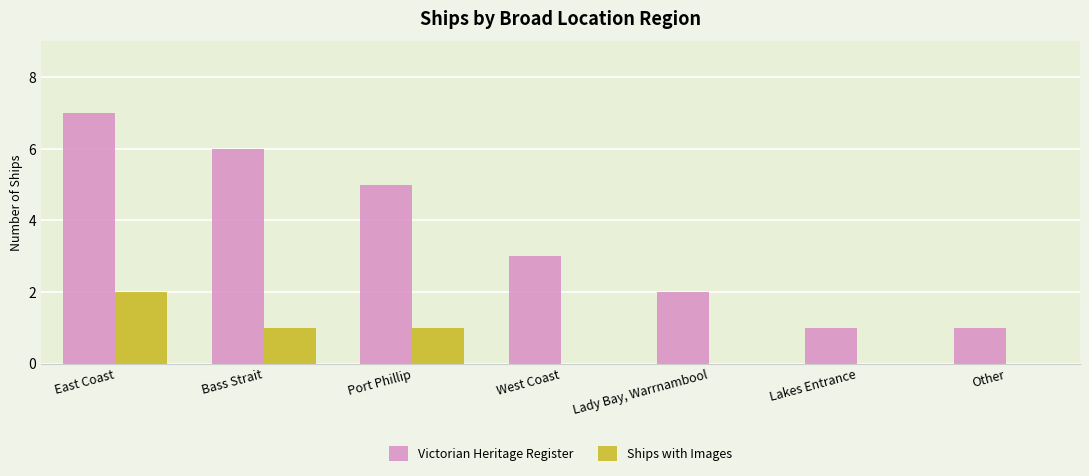

Count the number of data series in this chart.

2